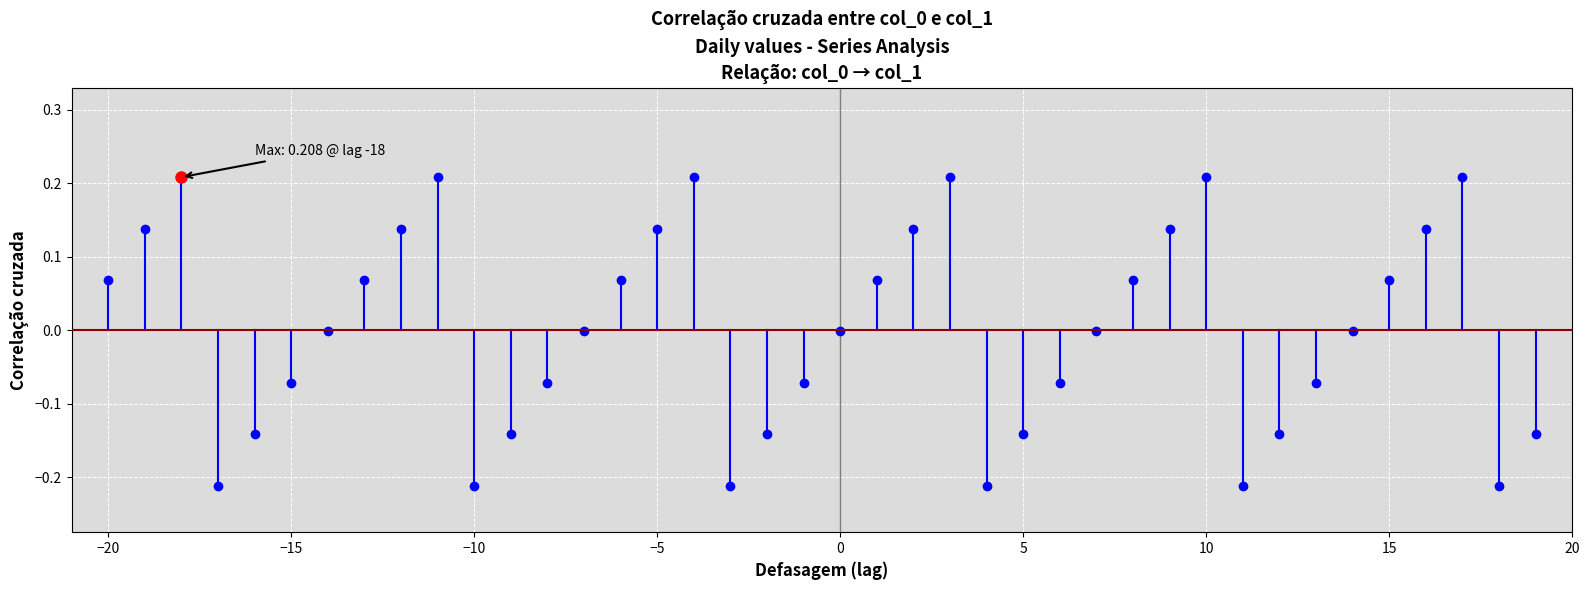

Is it true that the value at −20 is 0.0?

False